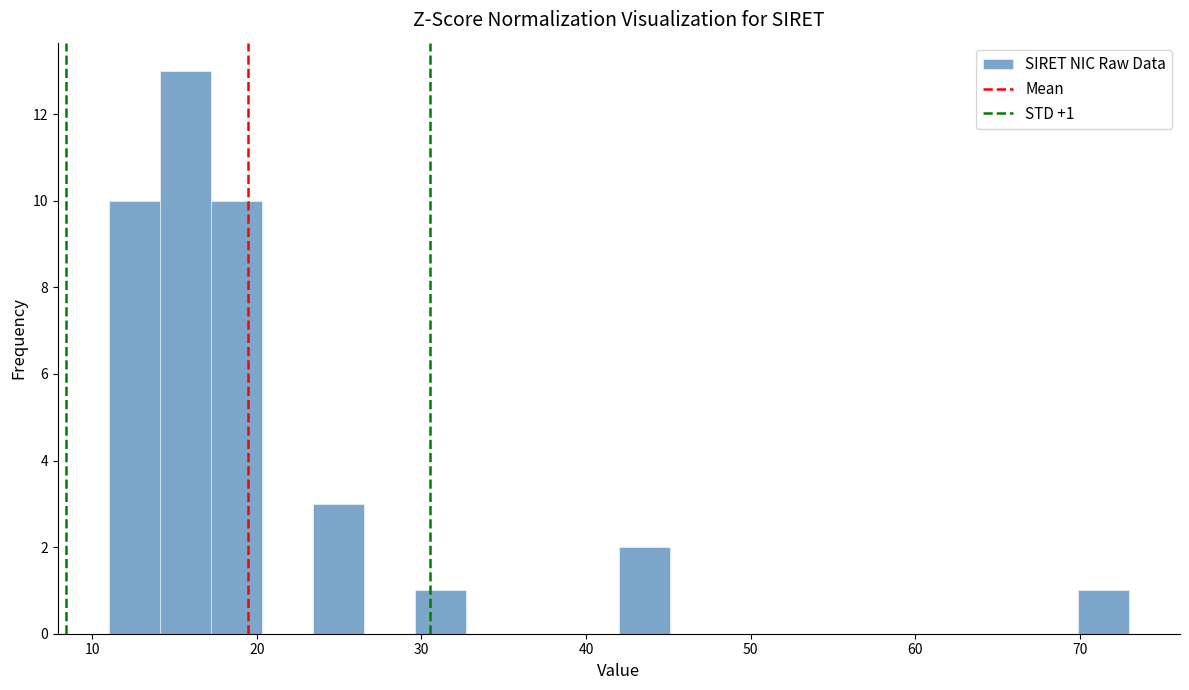

Around what value on the x-axis is the tallest bar? Give the approximate position of its centre, as read against the axis.

16